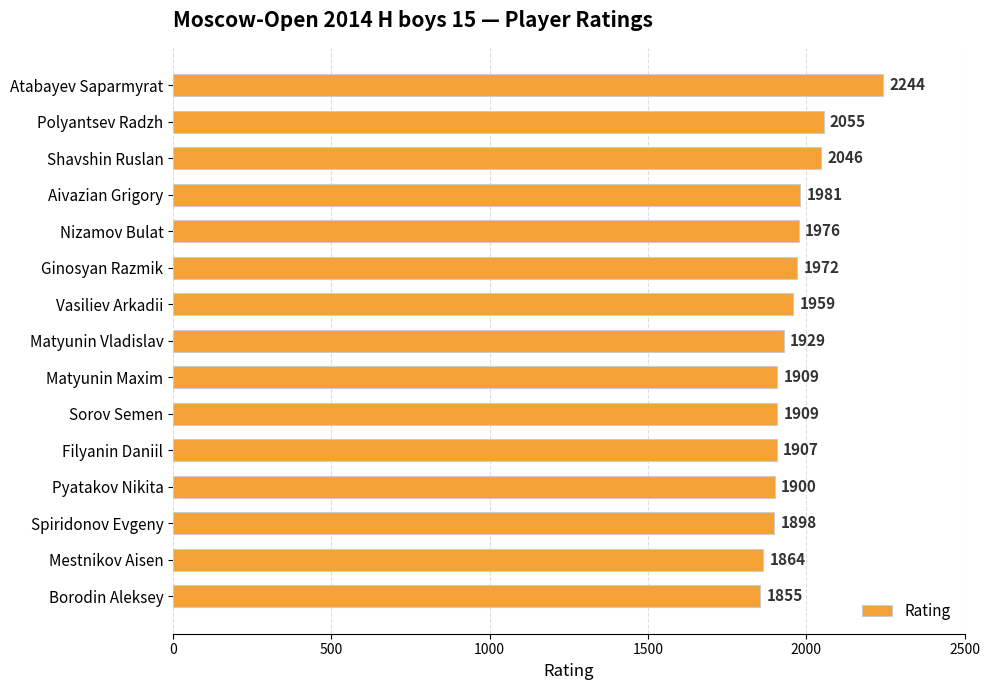

What is the change in value from Polyantsev Radzh to Filyanin Daniil?

-148